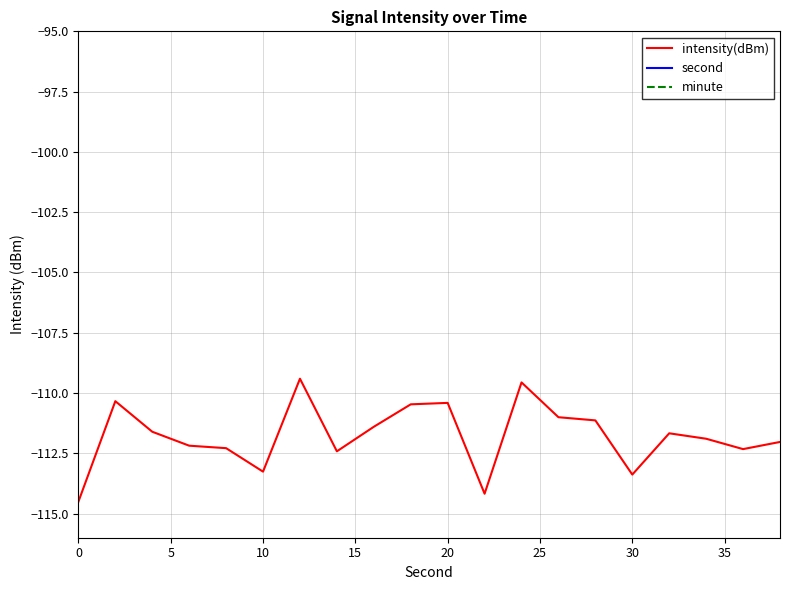

The value of intensity(dBm) at 10 is -113.3. True or false?

True